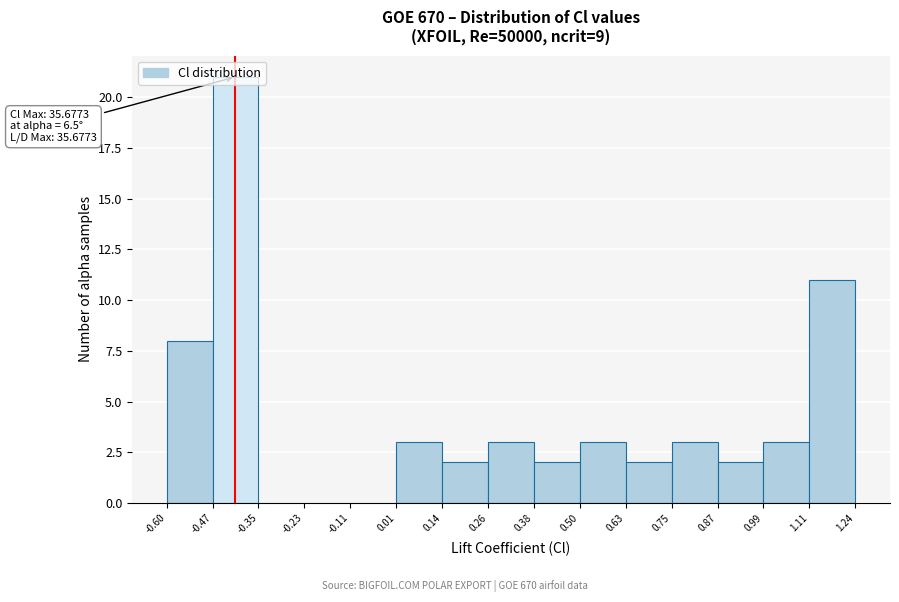

Which range on the x-axis has the tallest bar?

-0.47 to -0.35